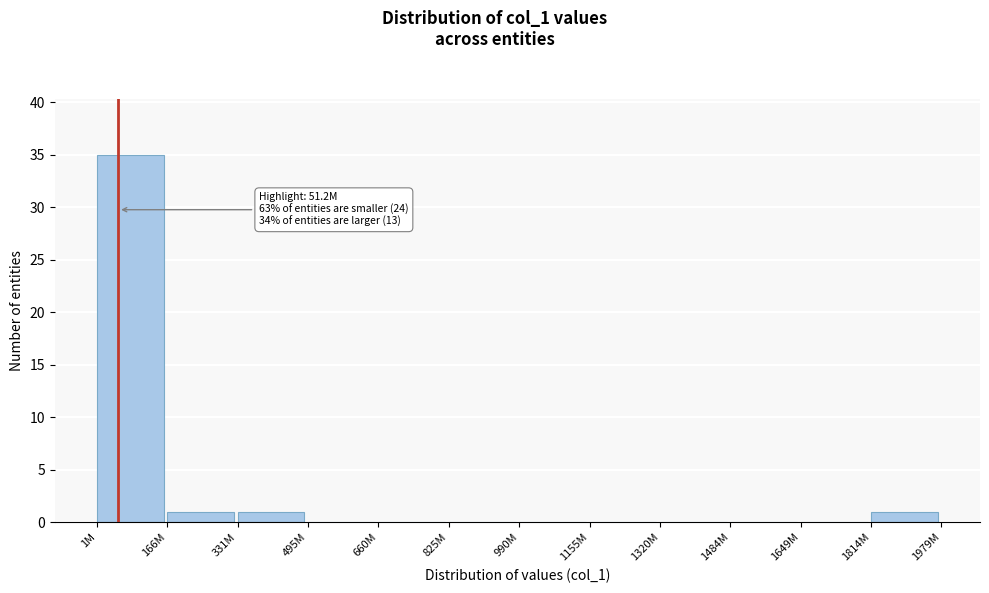

Reading left to right, transcribe all the data shown in this chart.

1M=35	166M=1	331M=1	495M=0	660M=0	825M=0	990M=0	1155M=0	1320M=0	1484M=0	1649M=0	1814M=1